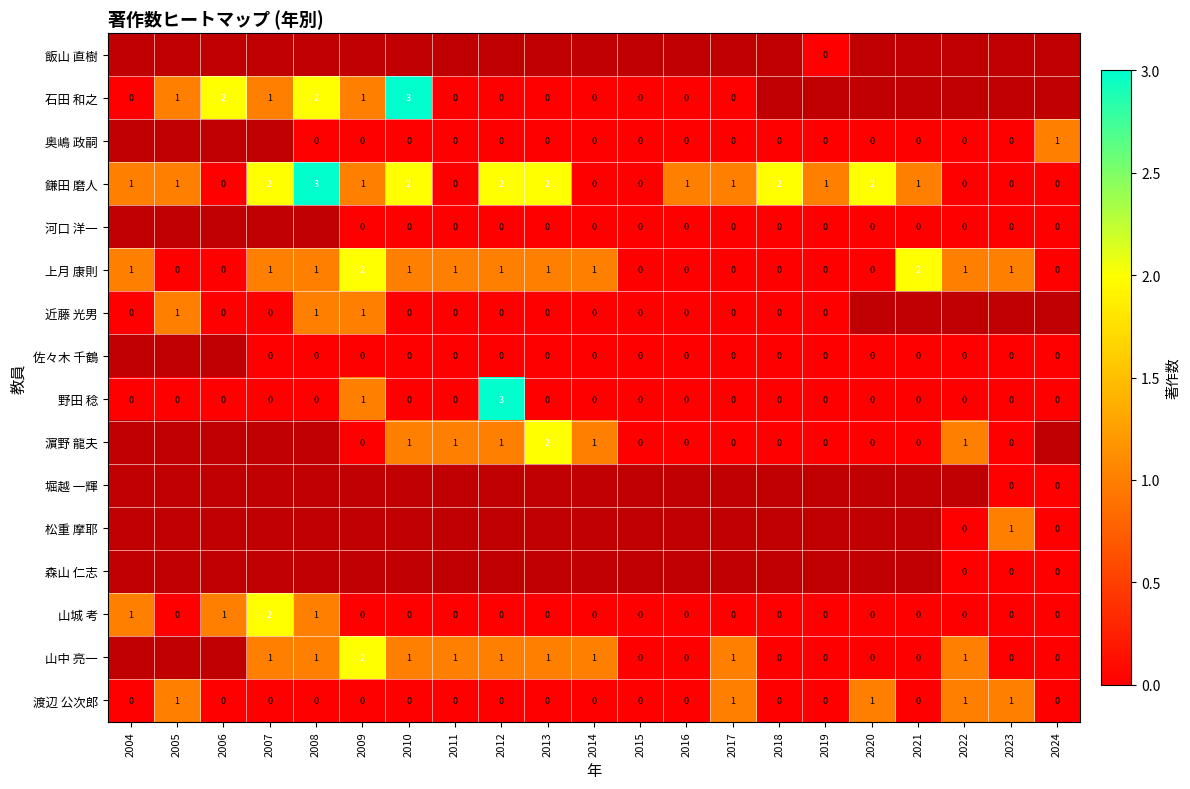

True or false: 山城 考 has a value of 0 at 2012.

True